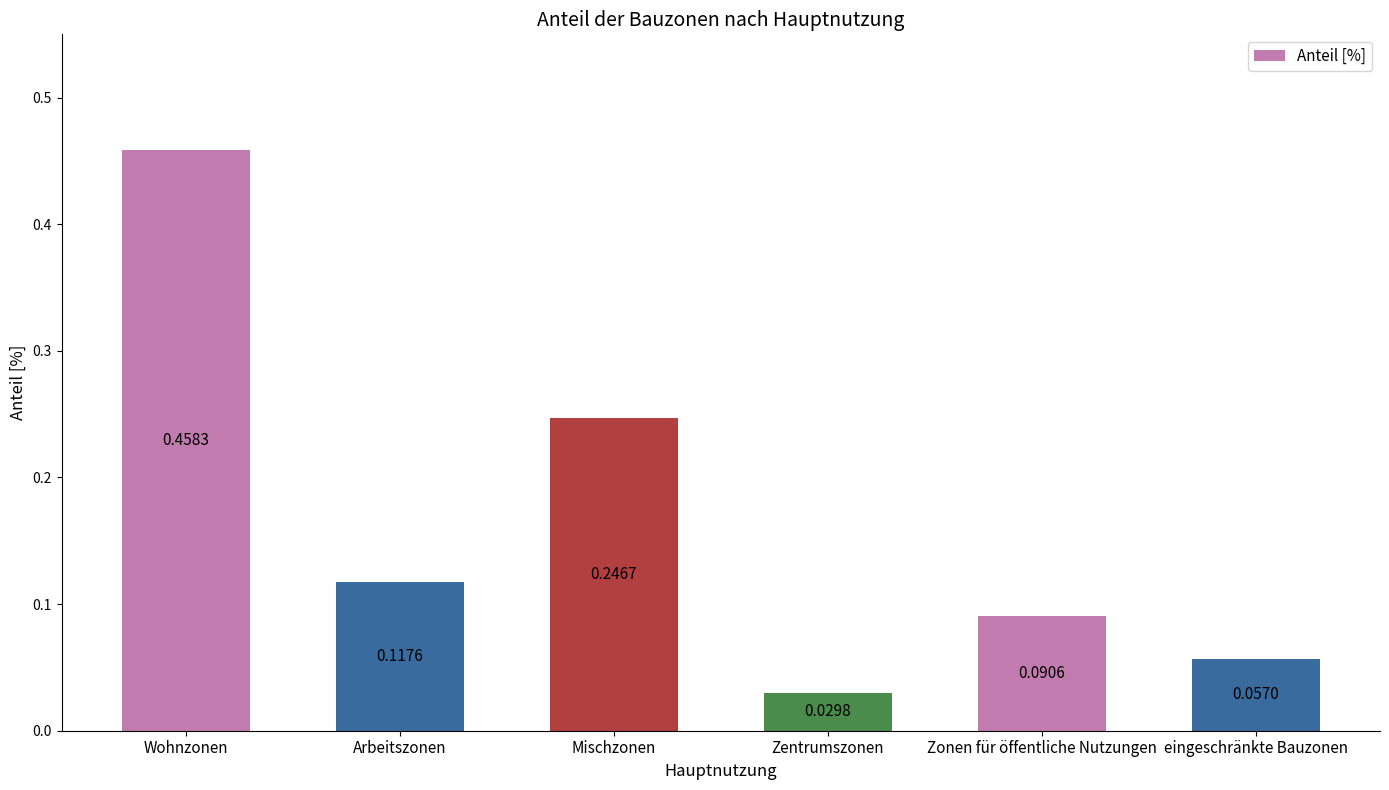

What is the label of the 1st bar from the left?

Wohnzonen